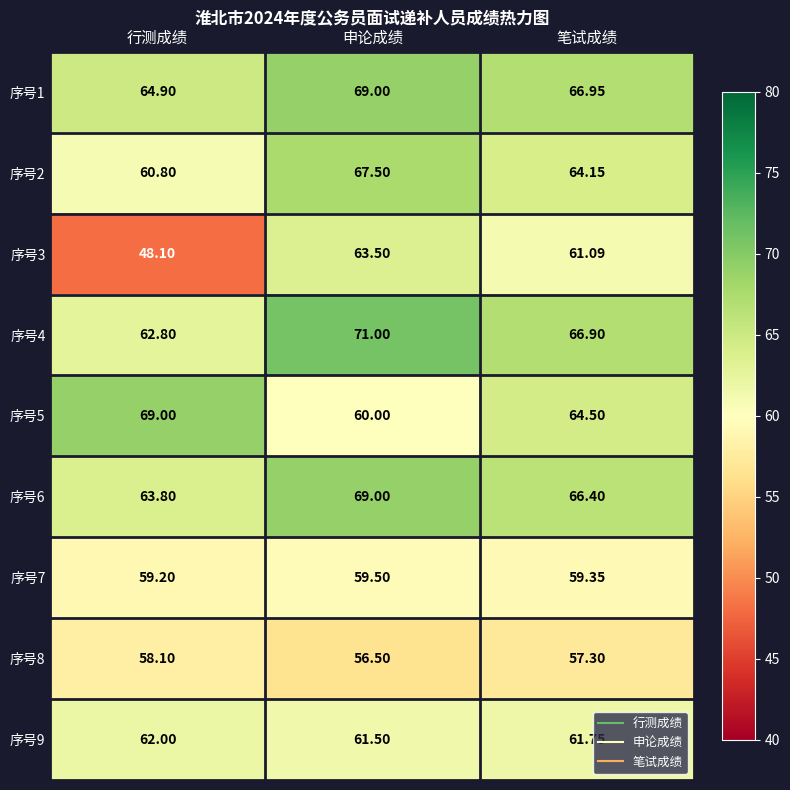

What is the minimum value shown in the chart?

48.1